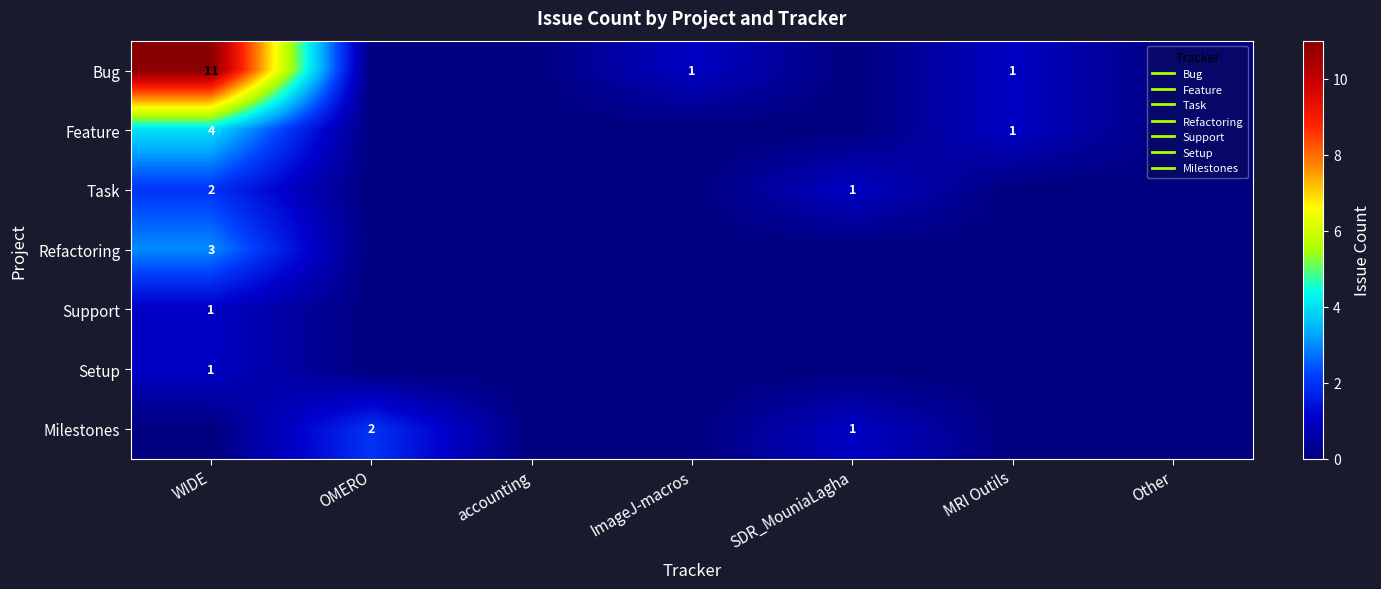

Which series has the widest spread of values?

Bug